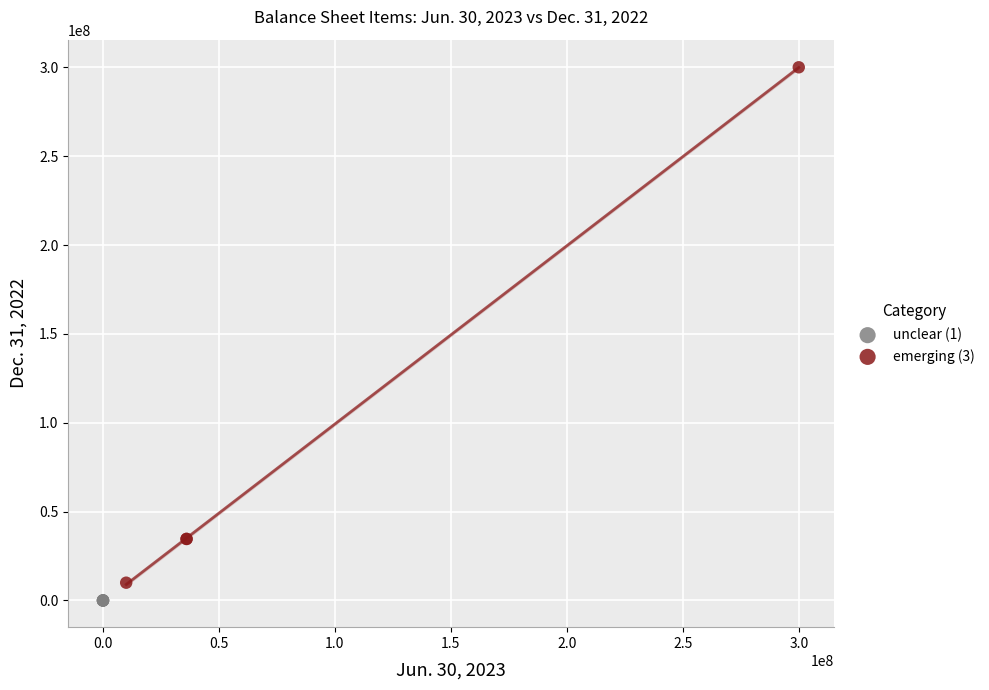

Which series reaches the maximum Y coordinate?

emerging (3)